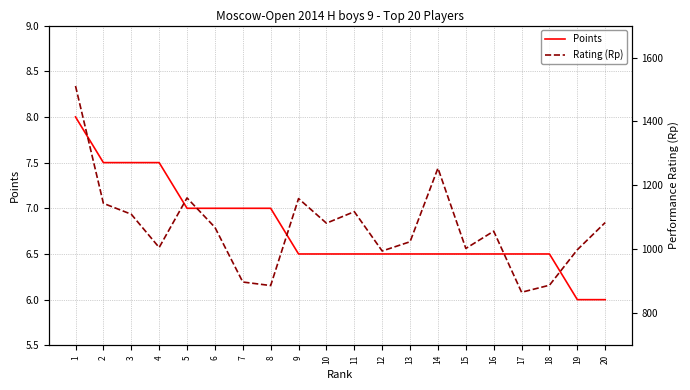

Which series has the widest spread of values?

Rating (Rp)